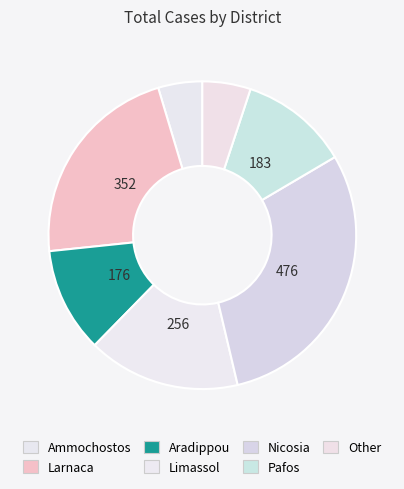

How many segments does this pie chart have?

7